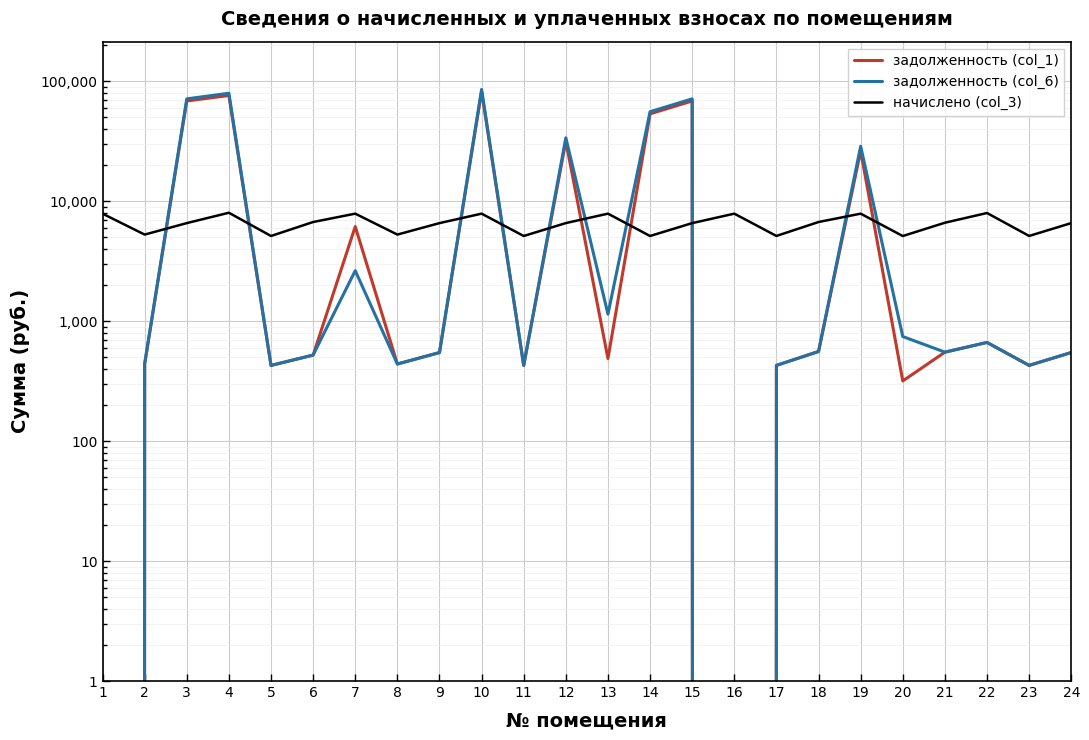

At 1, list the series in order from largest to smallest.

начислено (col_3), задолженность (col_1), задолженность (col_6)